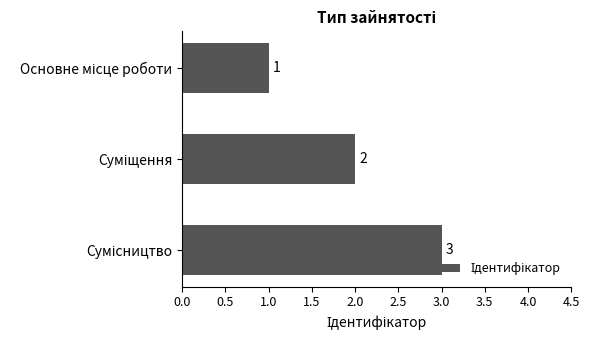

What is the maximum value shown in the chart?

3